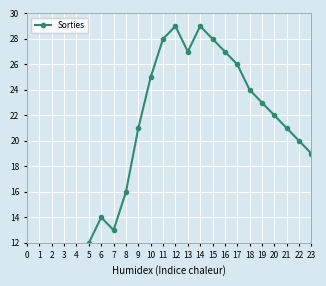

How many data points are above 21?

11